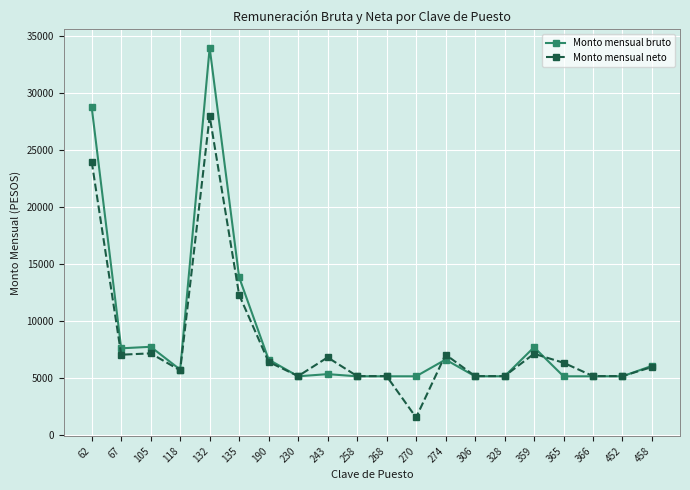

Read the Monto mensual neto value at 135.

12327.7